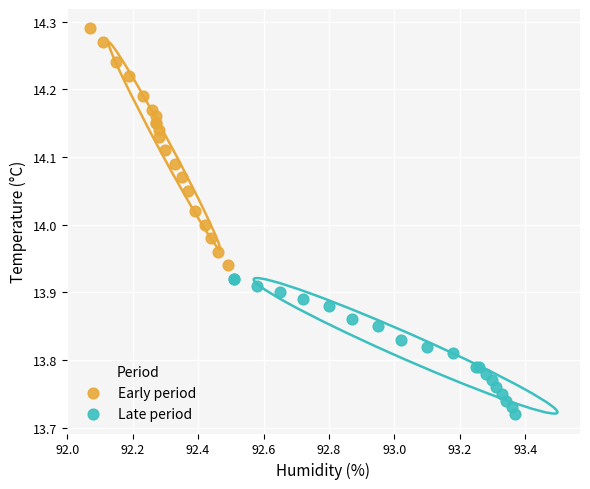

Which series contains the lowest Y value?

Late period